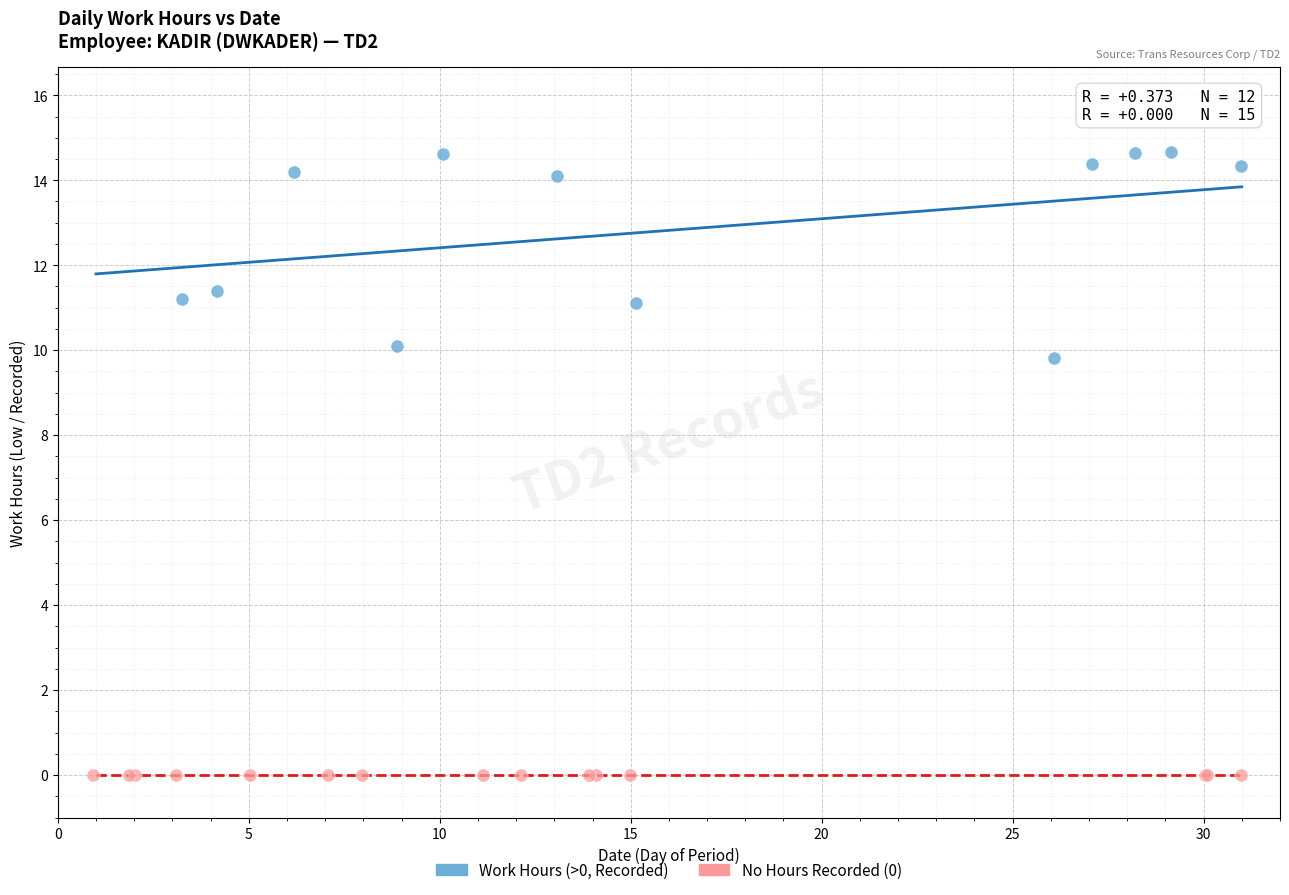

Which series contains the highest Y value?

Work Hours (>0, Recorded)